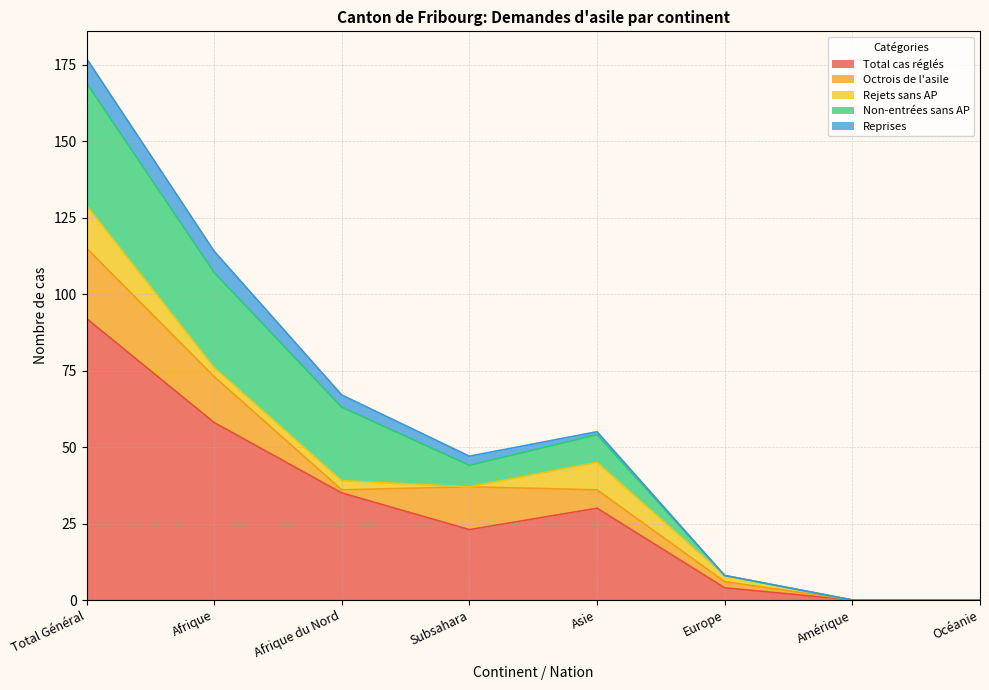

How many interior local valleys does the Total cas réglés series have?

1